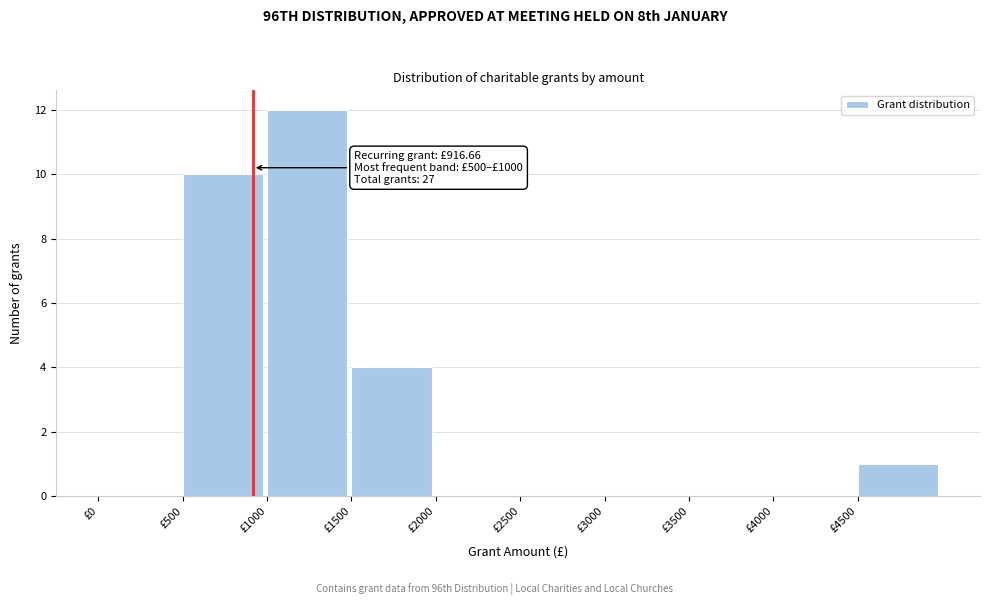

Which range on the x-axis has the tallest bar?

1000 to 1500